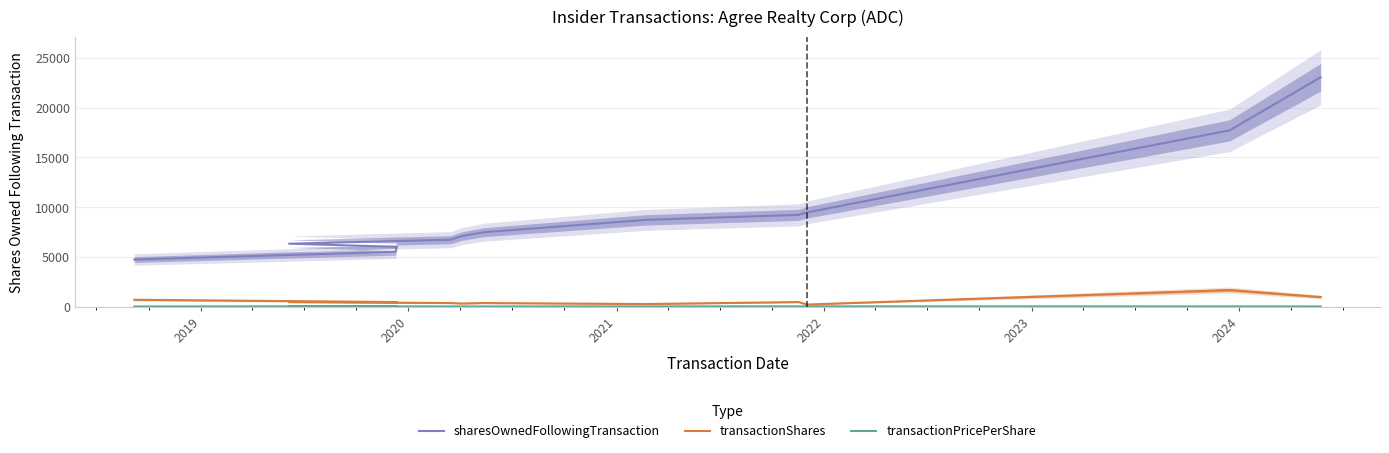

True or false: sharesOwnedFollowingTransaction and transactionShares intersect in this chart.

False